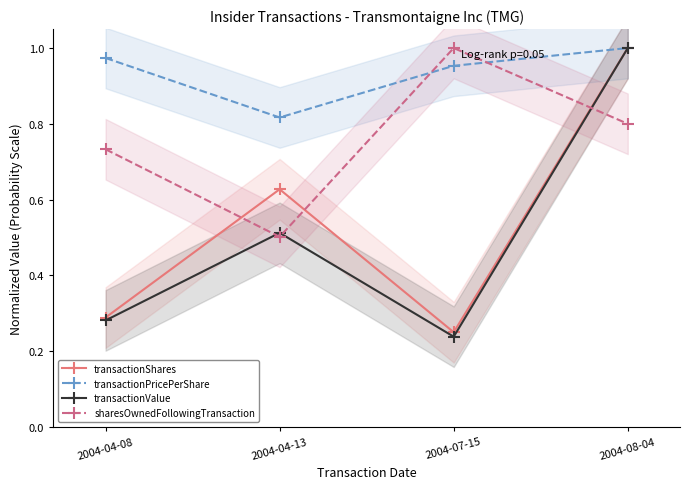

How many lines are shown in the chart?

4